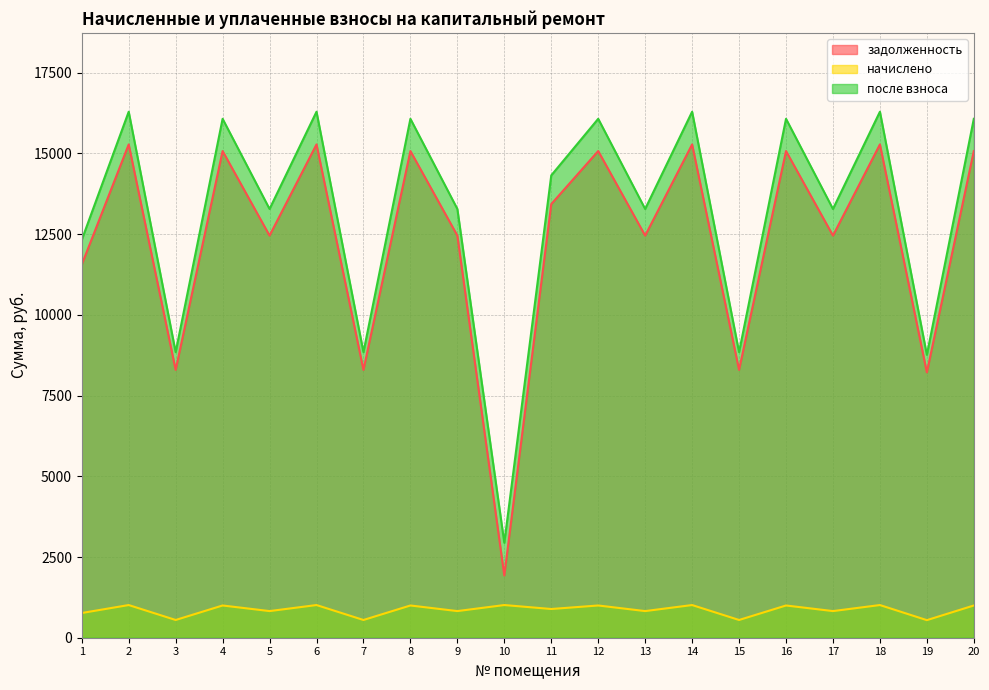

The value of задолженность at 19 is 12739.2. True or false?

False